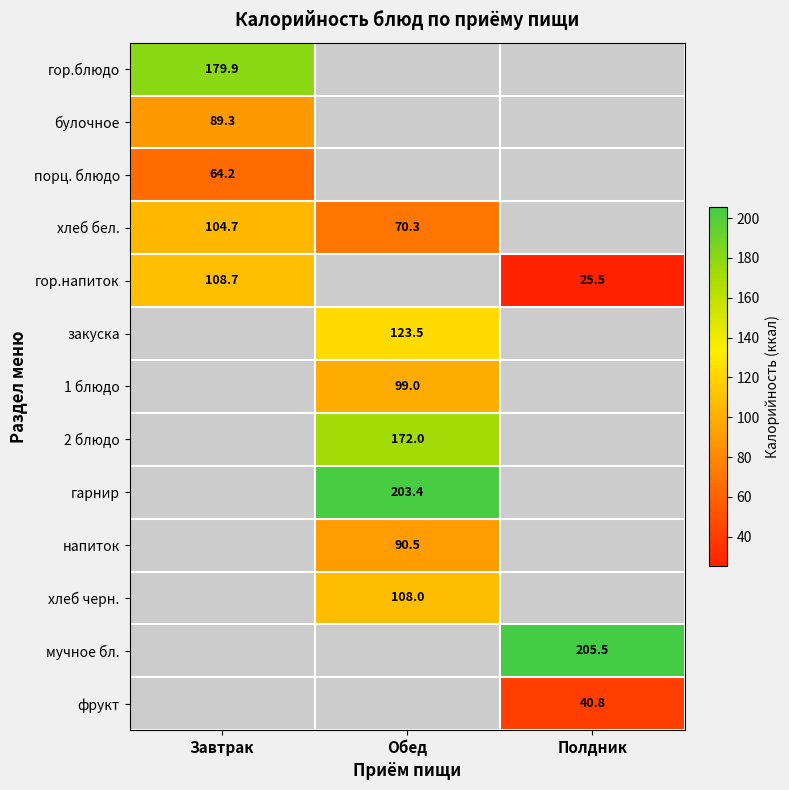

How many distinct data groups are displayed?

13